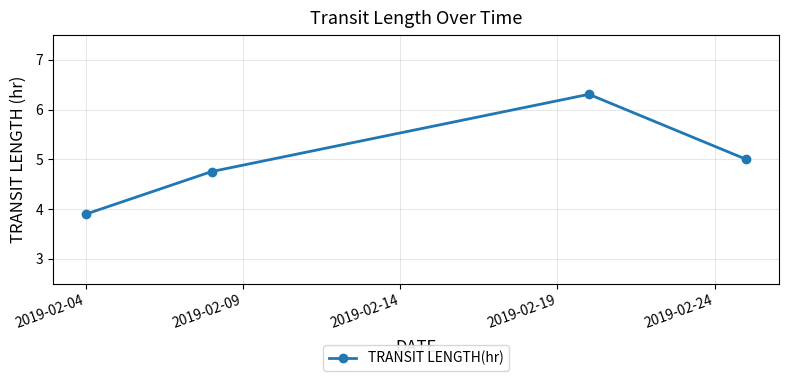

What is the sum of all values?

20.0